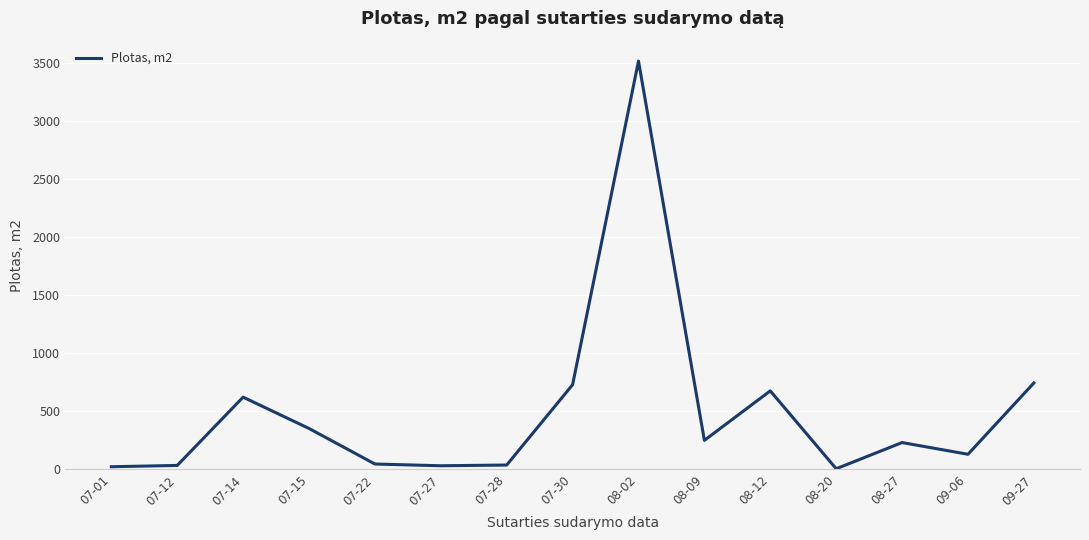

What position from the right is 07-22?

11